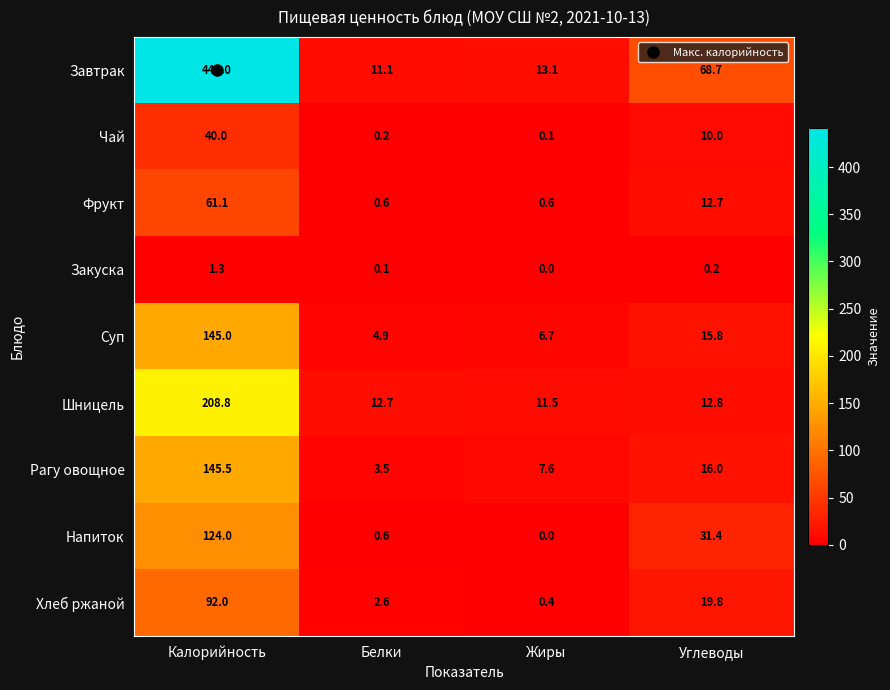

List the series in order of their peak value, highest first.

Завтрак, Шницель, Рагу овощное, Суп, Напиток, Хлеб ржаной, Фрукт, Чай, Закуска